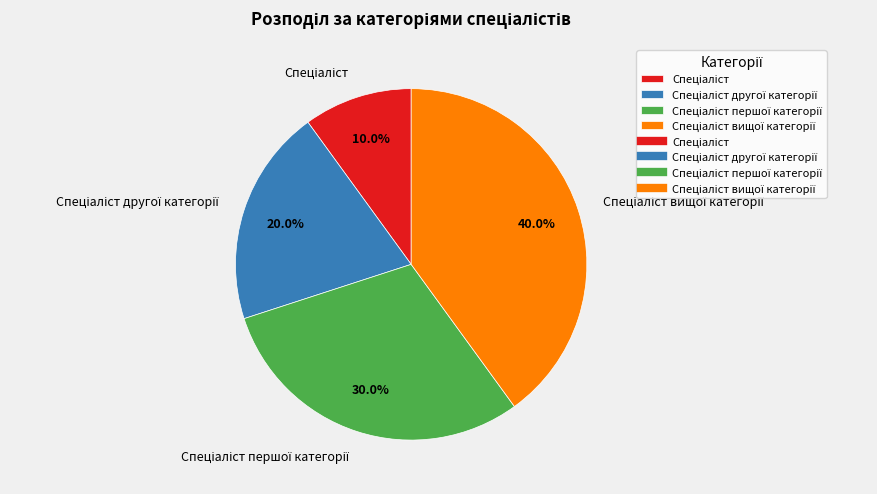

Does any single category account for the majority?

No